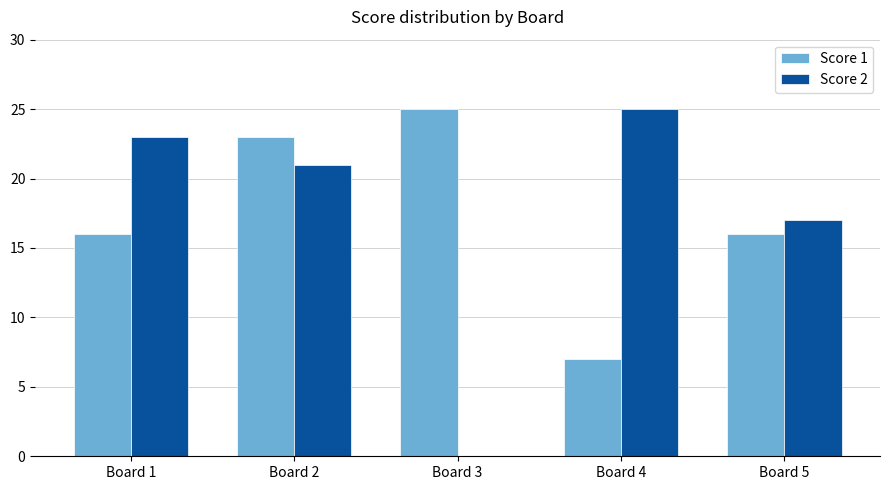

Count the number of data series in this chart.

2